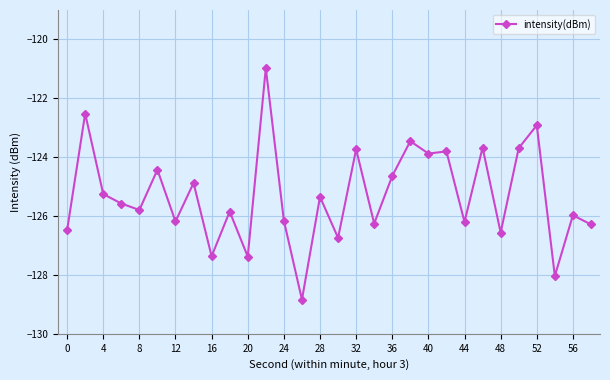

True or false: the data has more than 1 interior local peaks.

True